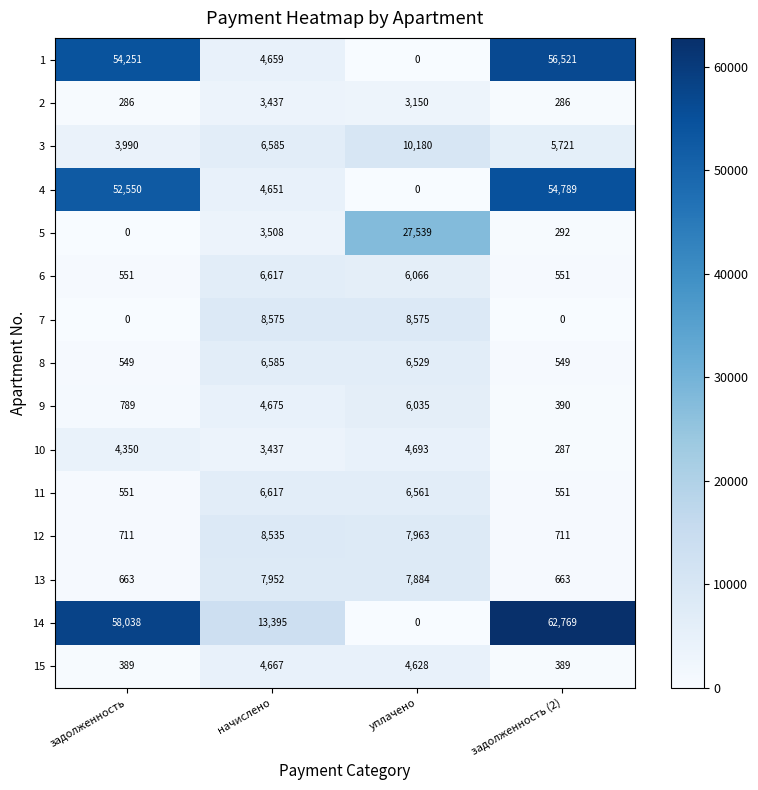

At how many categories does at least one series exceed 23761?

3